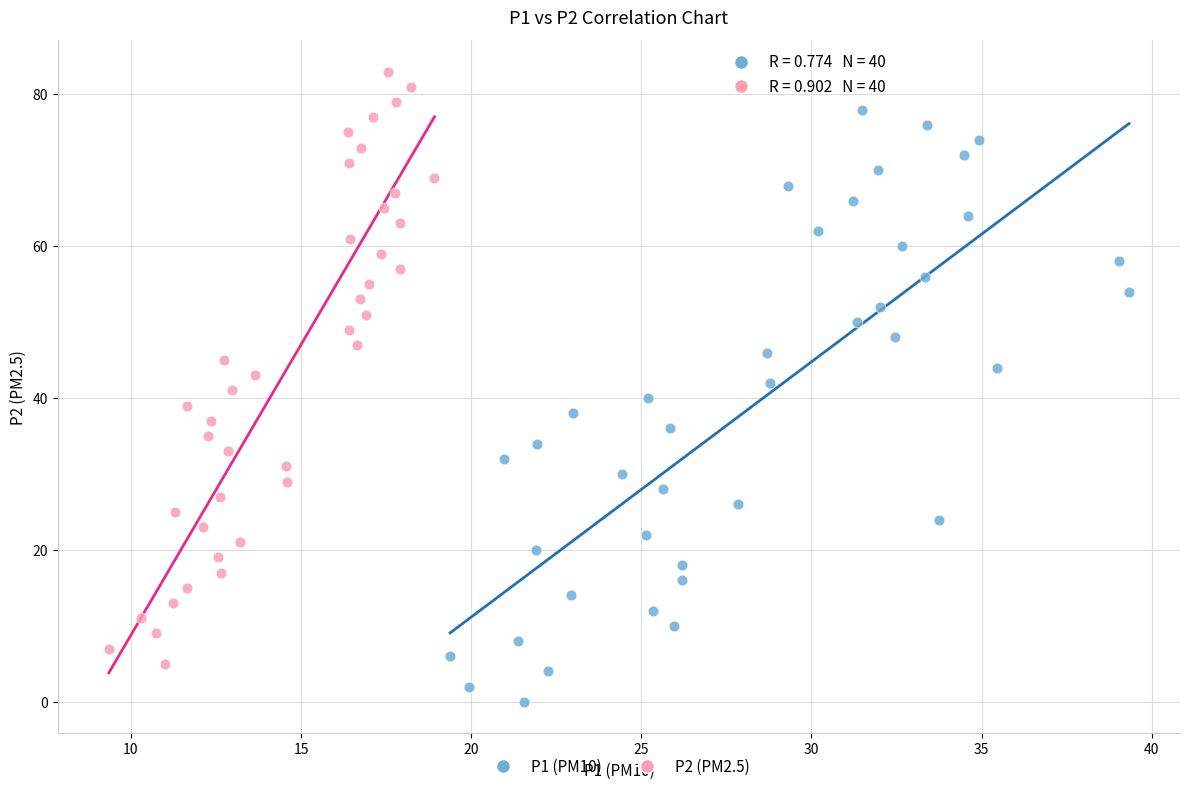

Which series contains the lowest Y value?

P1 (PM10)